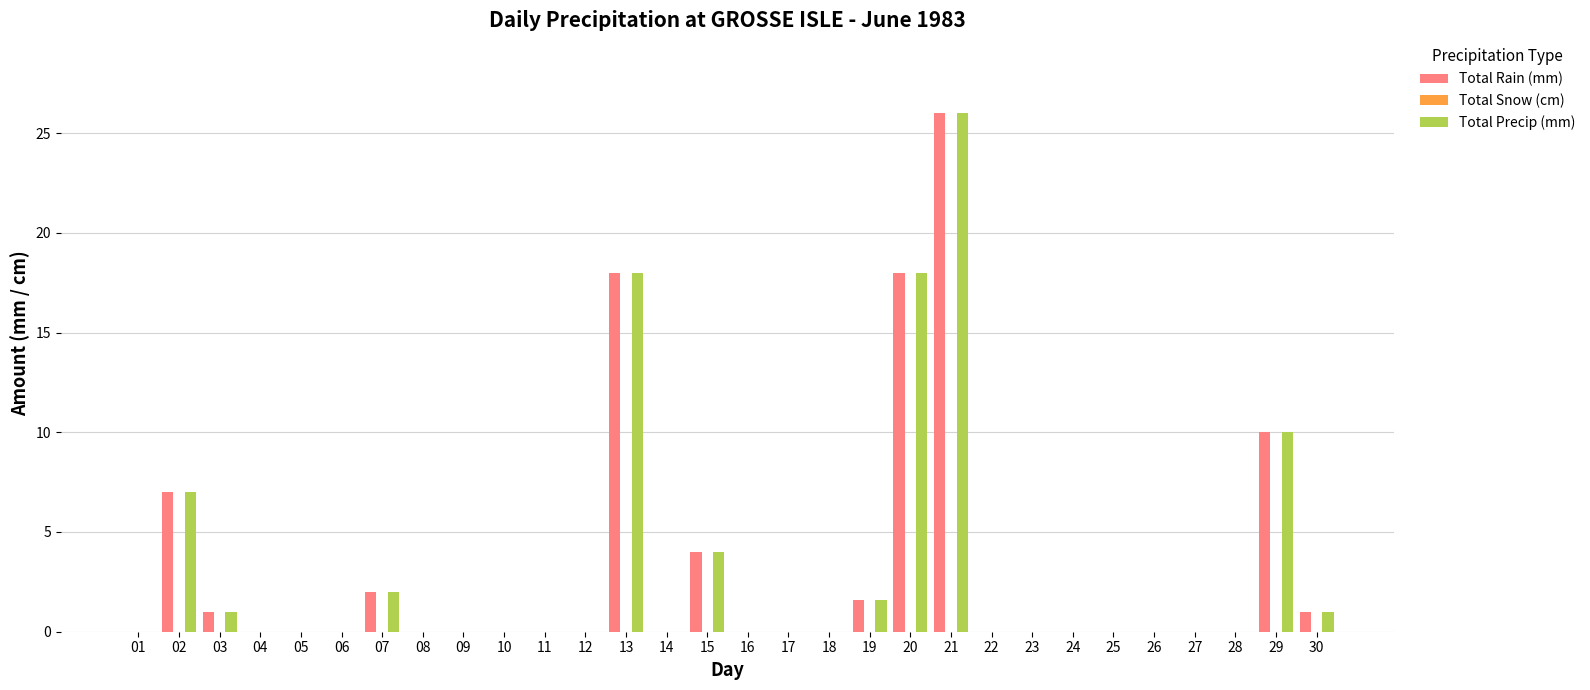

True or false: Total Rain (mm) has a value of 13.5 at 26.

False